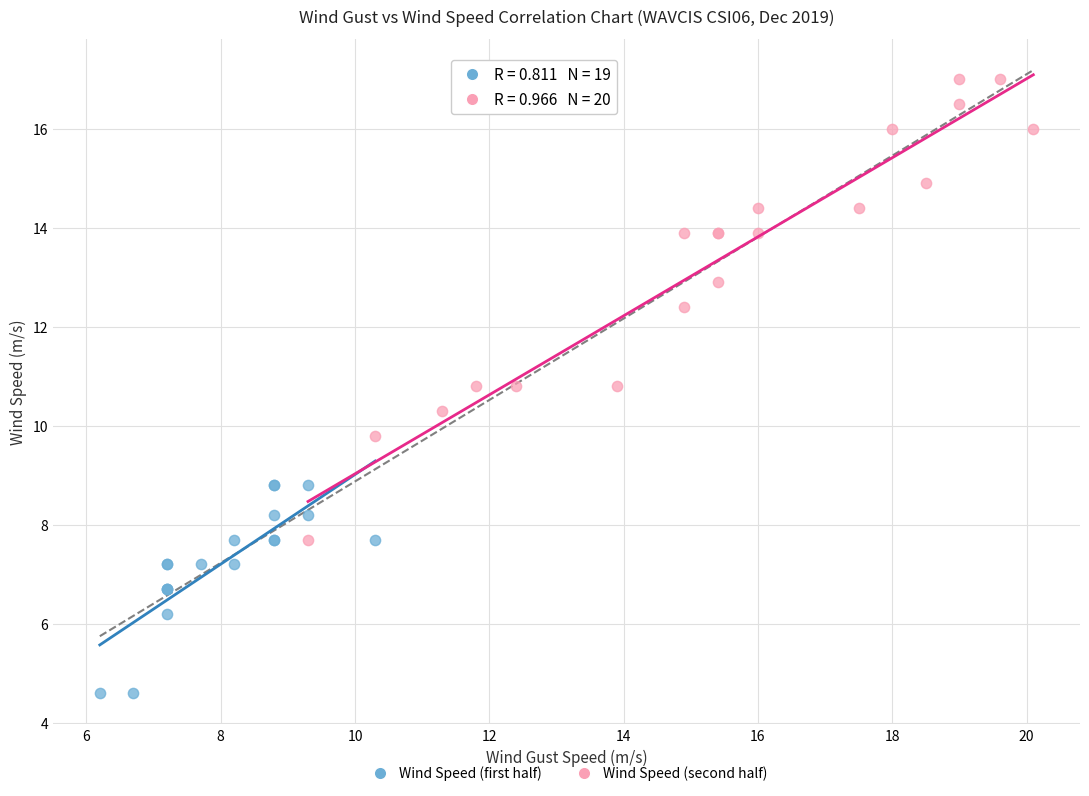

What are all the series names shown in the legend?

Wind Speed (first half), Wind Speed (second half)